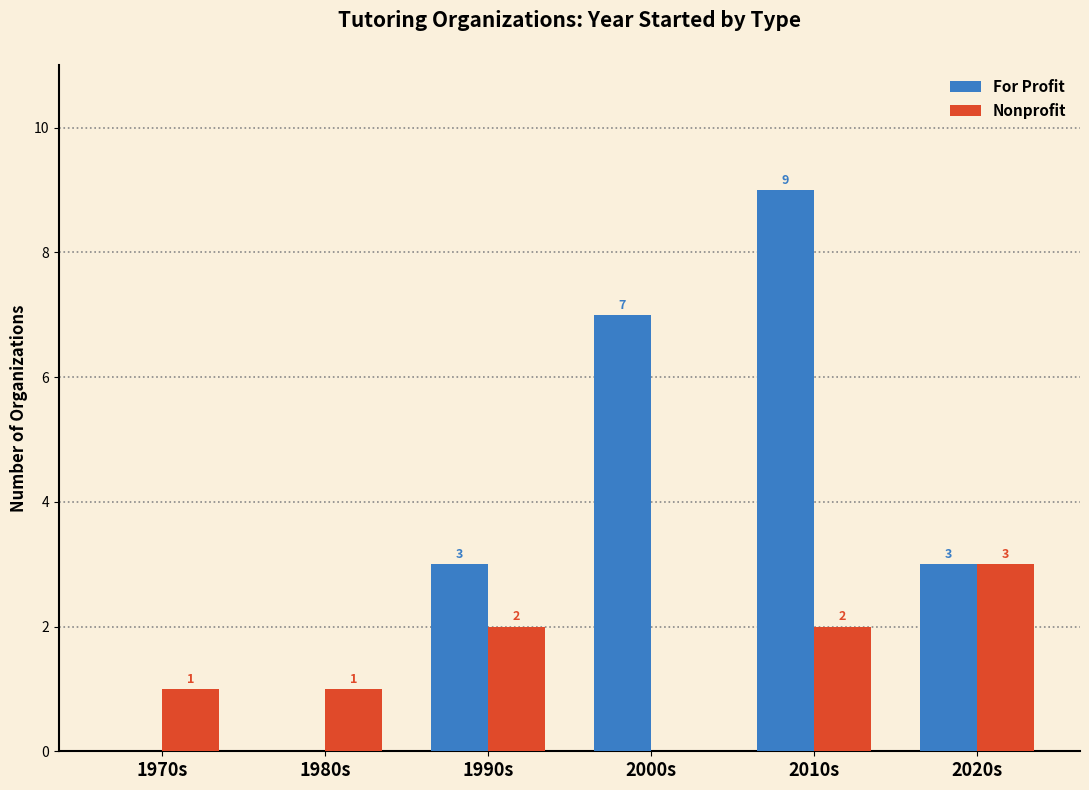

What is the total value across all series at 1970s?

1